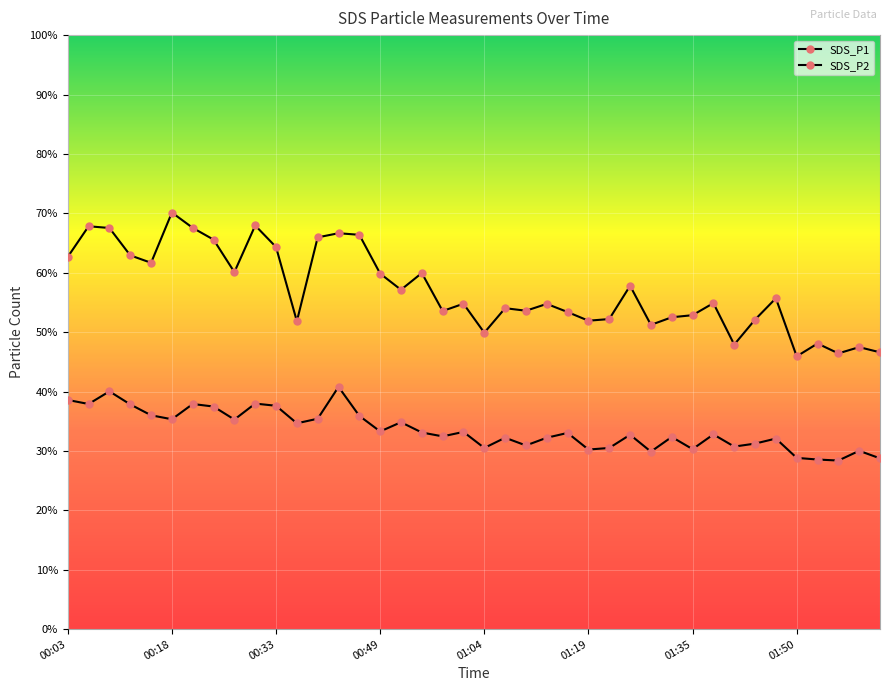

Does the chart display data point markers on the line(s)?

Yes